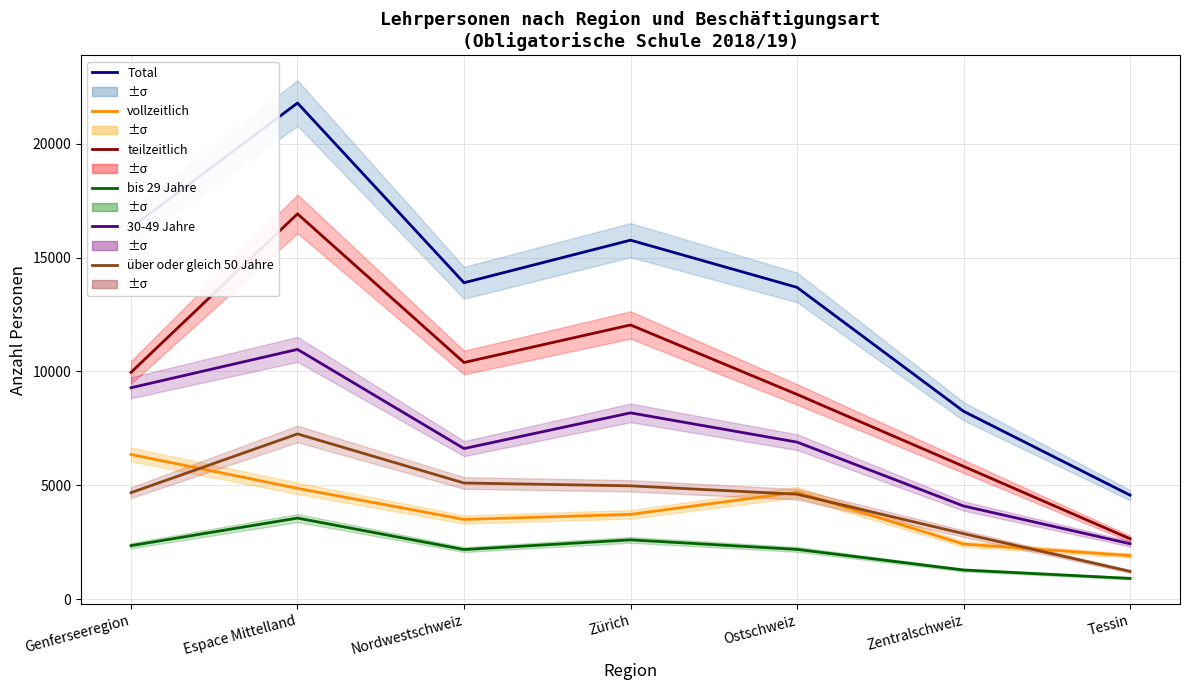

Reading right to left, transcribe all the data shown in this chart.

Total: Tessin=4569	Zentralschweiz=8253	Ostschweiz=13695	Zürich=15768	Nordwestschweiz=13897	Espace Mittelland=21791	Genferseeregion=16315
vollzeitlich: Tessin=1915	Zentralschweiz=2419	Ostschweiz=4701	Zürich=3724	Nordwestschweiz=3502	Espace Mittelland=4868	Genferseeregion=6354
teilzeitlich: Tessin=2654	Zentralschweiz=5834	Ostschweiz=8994	Zürich=12044	Nordwestschweiz=10395	Espace Mittelland=16923	Genferseeregion=9961
bis 29 Jahre: Tessin=913	Zentralschweiz=1281	Ostschweiz=2187	Zürich=2606	Nordwestschweiz=2179	Espace Mittelland=3562	Genferseeregion=2351
30-49 Jahre: Tessin=2435	Zentralschweiz=4093	Ostschweiz=6898	Zürich=8183	Nordwestschweiz=6615	Espace Mittelland=10971	Genferseeregion=9286
über oder gleich 50 Jahre: Tessin=1221	Zentralschweiz=2879	Ostschweiz=4610	Zürich=4979	Nordwestschweiz=5103	Espace Mittelland=7258	Genferseeregion=4678